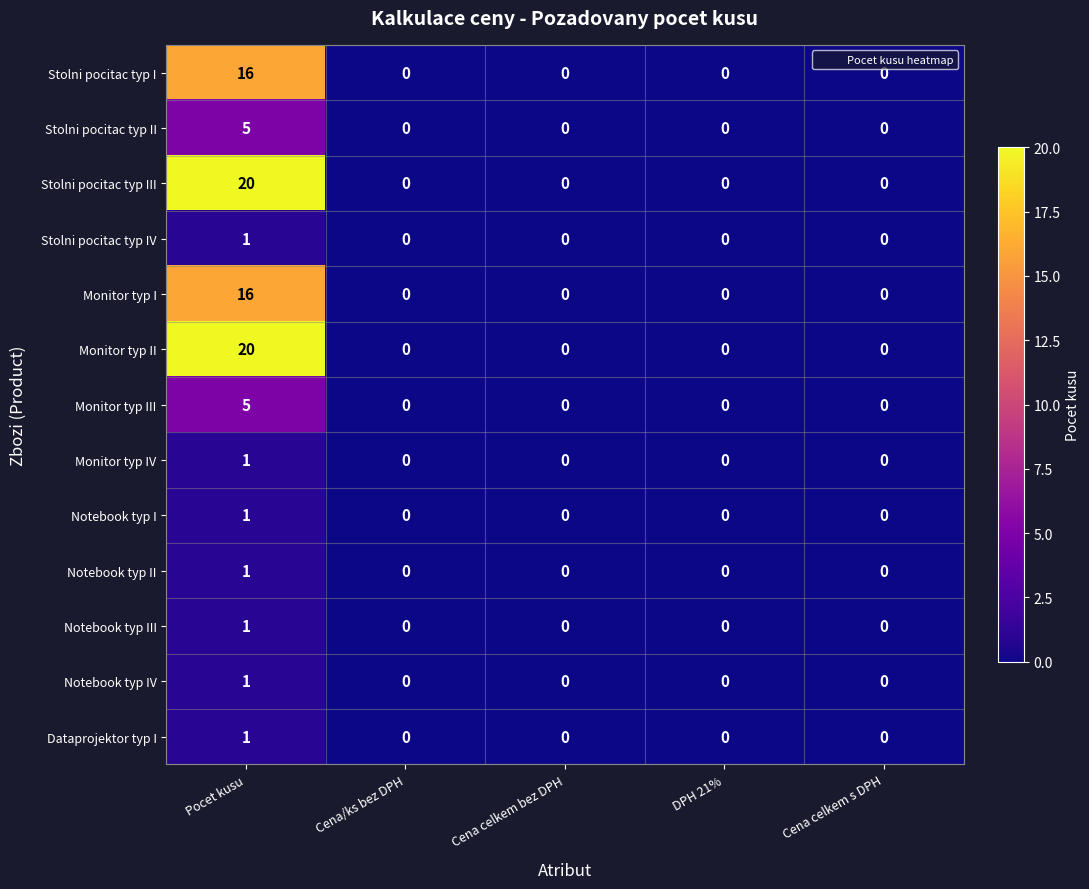

Is the value of Notebook typ III at Pocet kusu greater than the value of Notebook typ I at Cena celkem bez DPH?

Yes